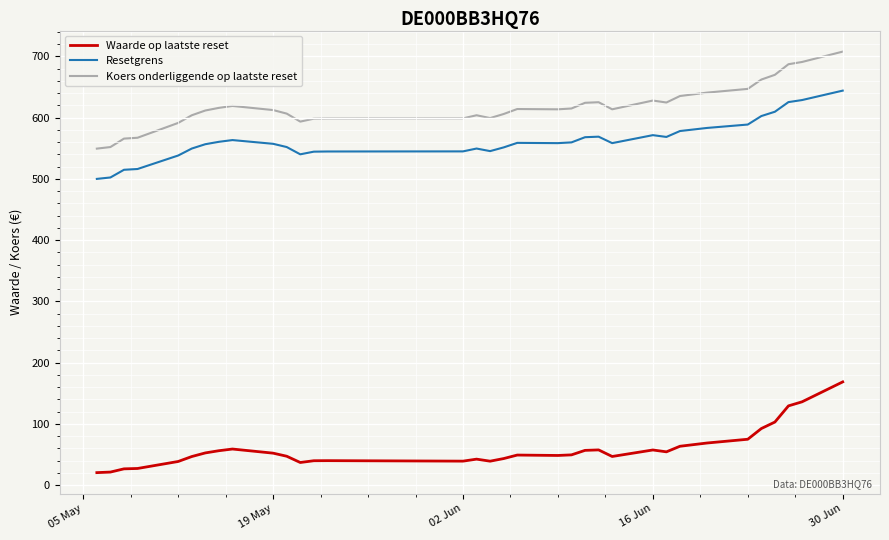

What is the lowest value of the Koers onderliggende op laatste reset series?

549.4